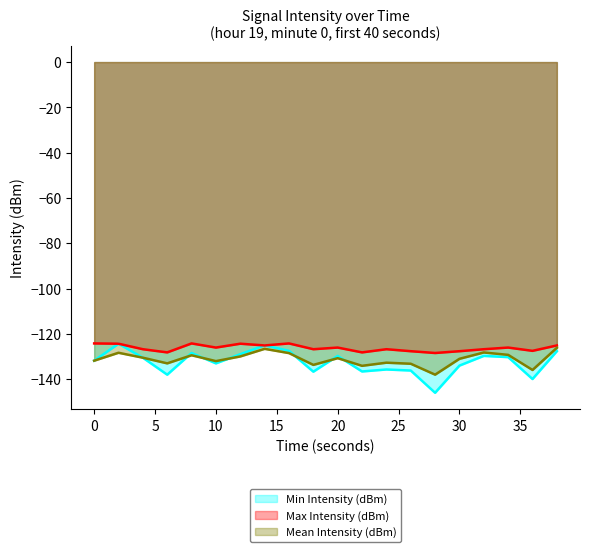

Is it true that Min Intensity (dBm) equals -129.7 at 32?

True